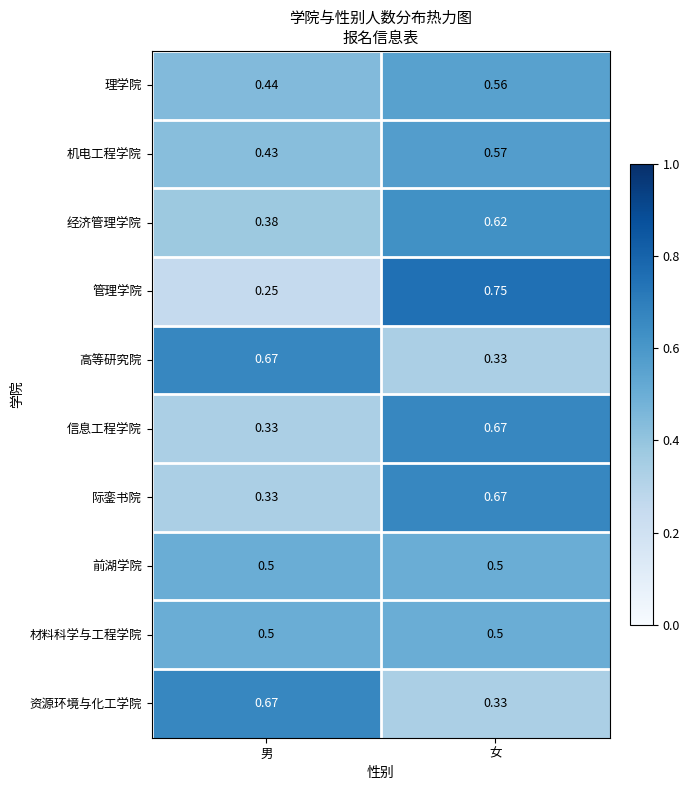

At which category is the sum across all series the highest?

女